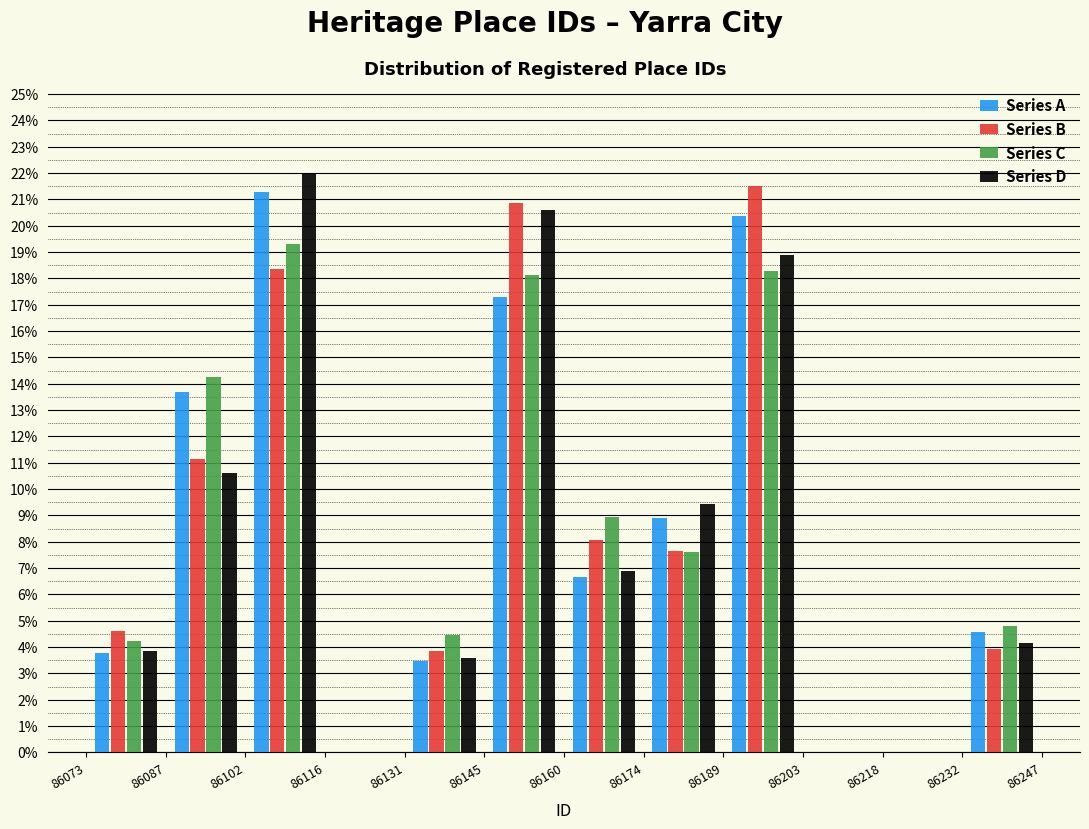

Reading left to right, transcribe this chart: for each range on the x-axis, give the height of each series' bar. The values are not printed on the chart, so give them approximately, as read against the axis.

86073 to 86087: Series A=3.8	Series B=4.6	Series C=4.2	Series D=3.8
86087 to 86102: Series A=13.7	Series B=11.1	Series C=14.2	Series D=10.6
86102 to 86116: Series A=21.3	Series B=18.4	Series C=19.3	Series D=22.0
86116 to 86131: Series A=0	Series B=0	Series C=0	Series D=0
86131 to 86145: Series A=3.5	Series B=3.8	Series C=4.5	Series D=3.6
86145 to 86160: Series A=17.3	Series B=20.9	Series C=18.1	Series D=20.6
86160 to 86174: Series A=6.6	Series B=8.1	Series C=9.0	Series D=6.9
86174 to 86189: Series A=8.9	Series B=7.7	Series C=7.6	Series D=9.4
86189 to 86203: Series A=20.4	Series B=21.5	Series C=18.3	Series D=18.9
86203 to 86218: Series A=0	Series B=0	Series C=0	Series D=0
86218 to 86232: Series A=0	Series B=0	Series C=0	Series D=0
86232 to 86247: Series A=4.6	Series B=3.9	Series C=4.8	Series D=4.2